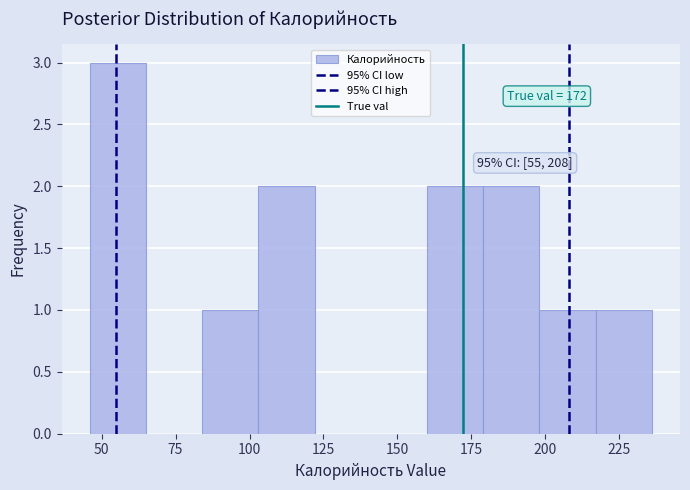

Read against the x-axis, roughly where is the centre of the tallest bar?

55